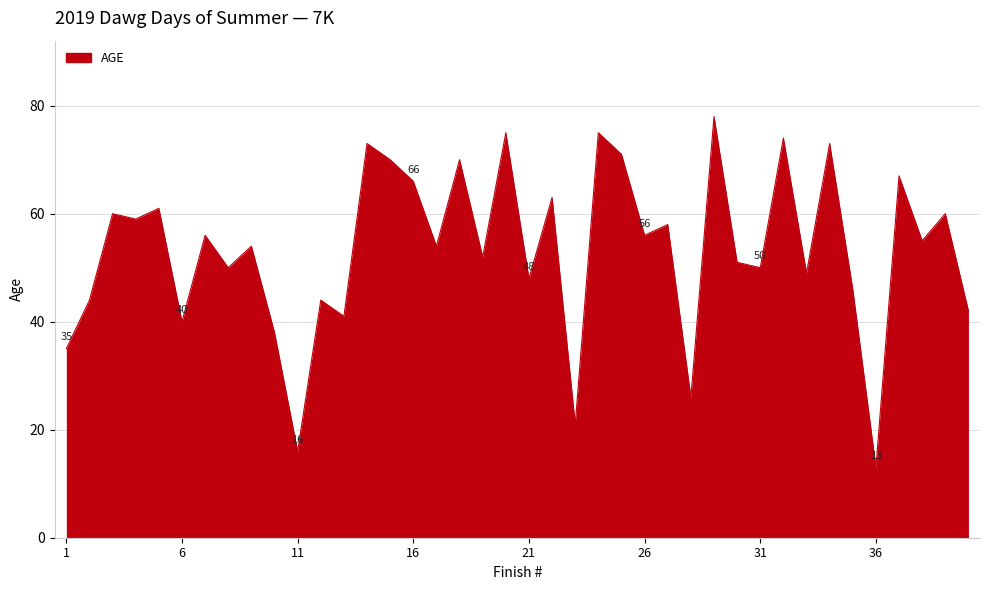

What is the greatest value displayed?

78